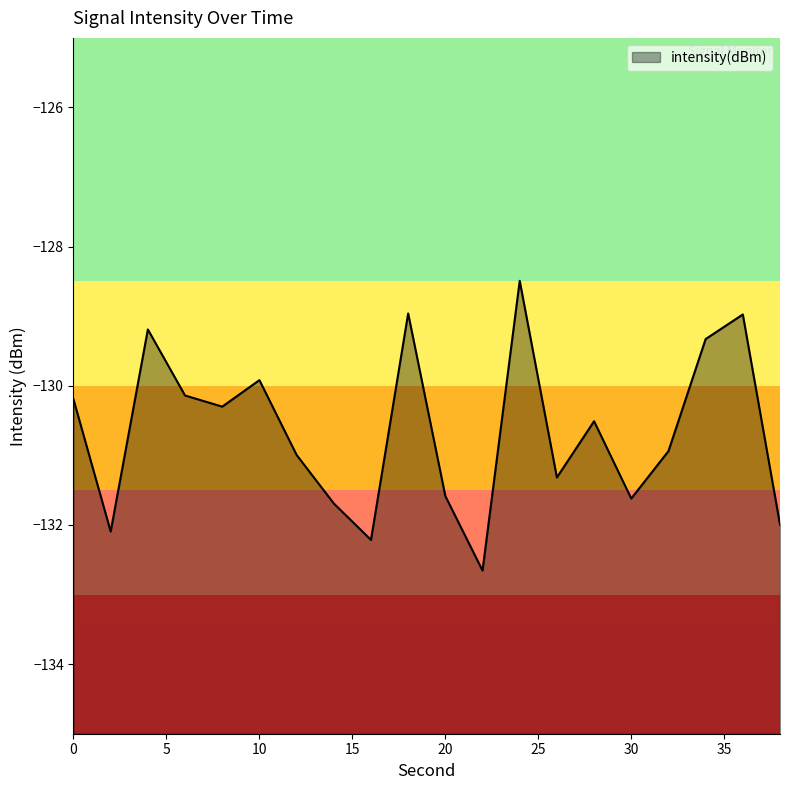

What is the value of the 6th point from the left?

-129.9